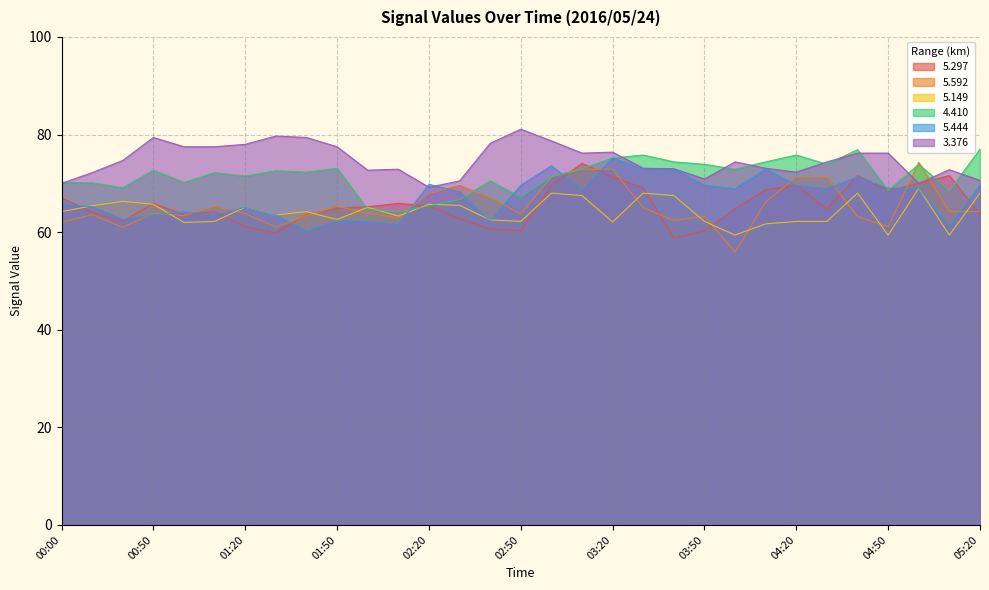

Which series has the largest range (max minus min)?

5.592